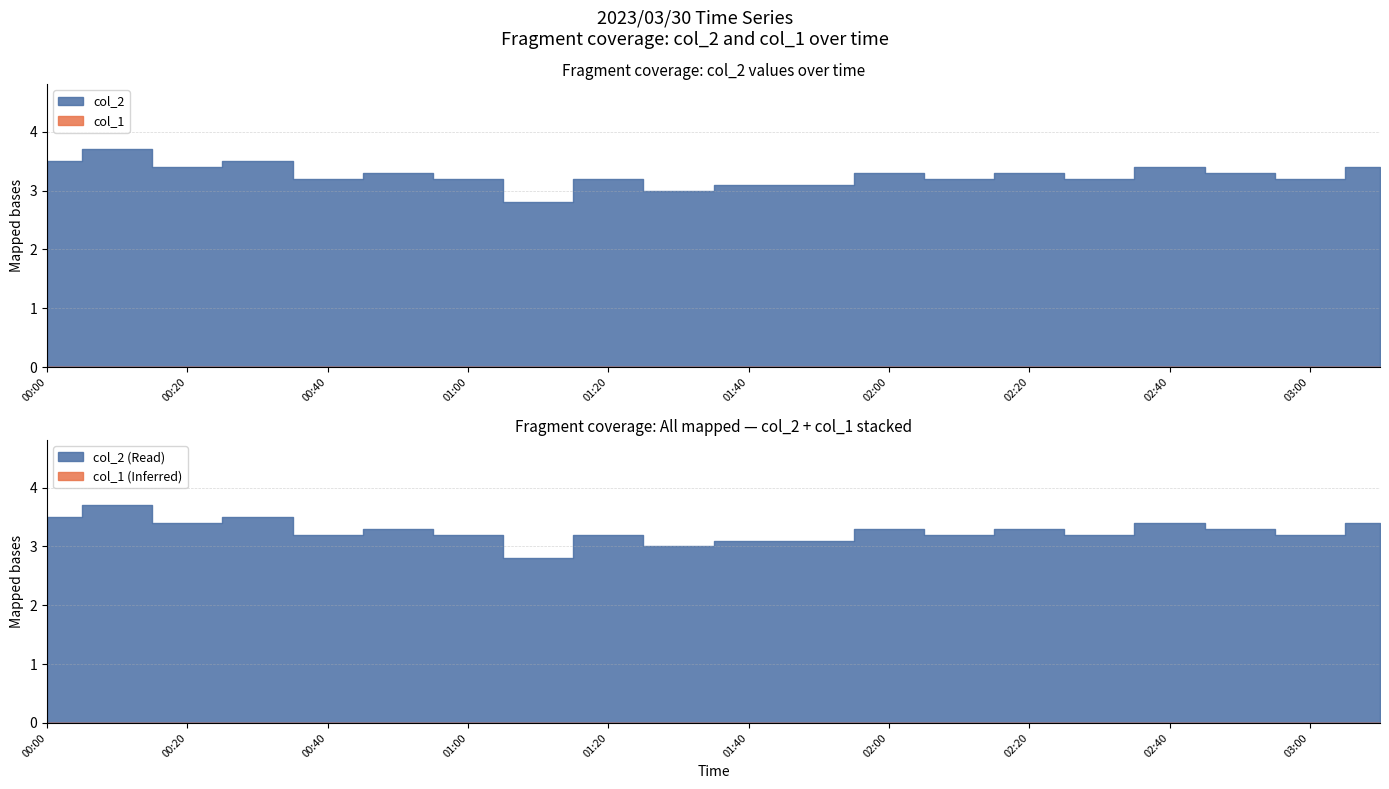

Reading left to right, transcribe all the data shown in this chart.

col_2: 00:00=3.5	00:10=3.7	00:20=3.4	00:30=3.5	00:40=3.2	00:50=3.3	01:00=3.2	01:10=2.8	01:20=3.2	01:30=3.0	01:40=3.1	01:50=3.1	02:00=3.3	02:10=3.2	02:20=3.3	02:30=3.2	02:40=3.4	02:50=3.3	03:00=3.2	03:10=3.4
col_1: 00:00=0.0	00:10=0.0	00:20=0.0	00:30=0.0	00:40=0.0	00:50=0.0	01:00=0.0	01:10=0.0	01:20=0.0	01:30=0.0	01:40=0.0	01:50=0.0	02:00=0.0	02:10=0.0	02:20=0.0	02:30=0.0	02:40=0.0	02:50=0.0	03:00=0.0	03:10=0.0